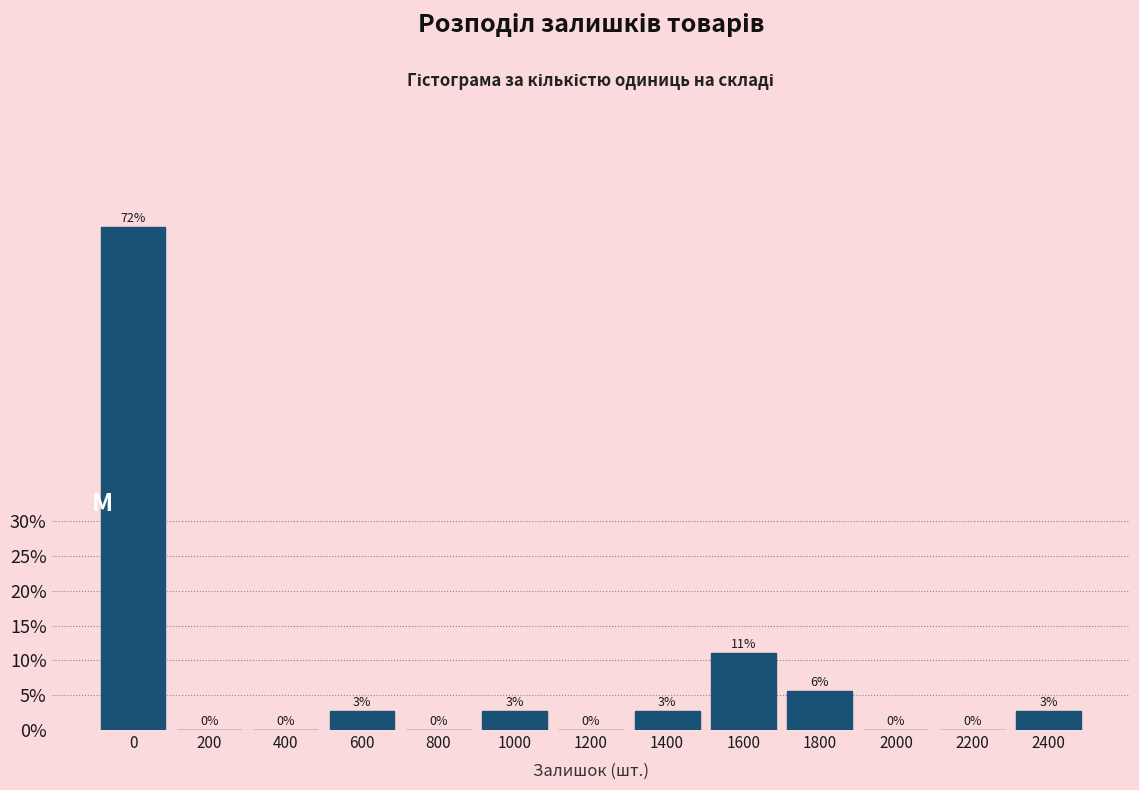

Where is the data nearest to the value 36?

1600